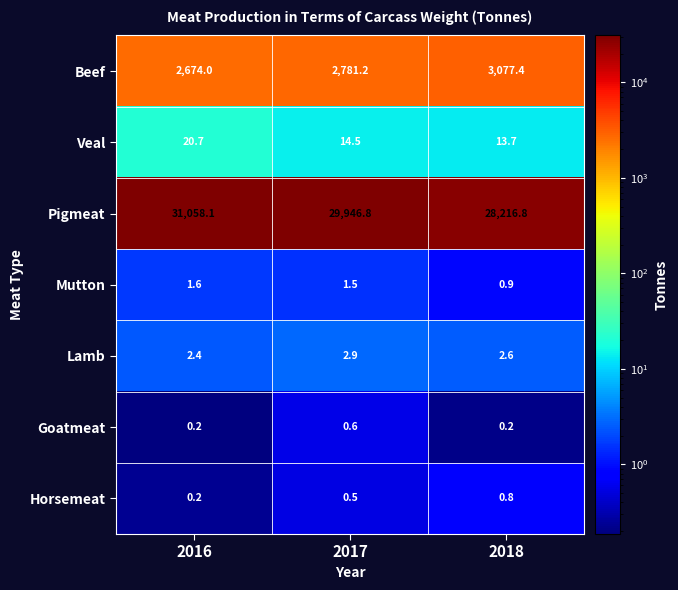

What is the spread (max minus min) of values at 2016?

31057.9